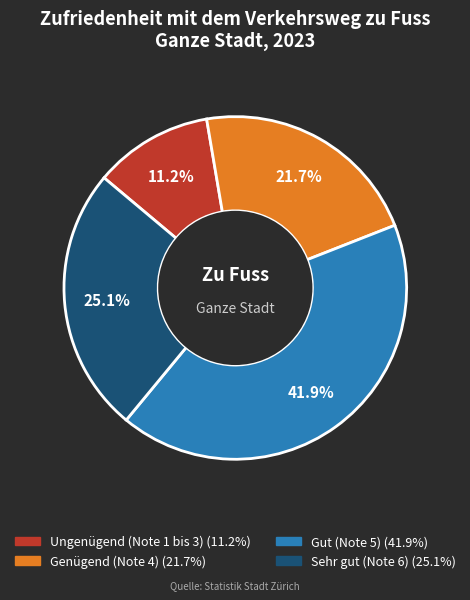

Is Ungenügend (Note 1 bis 3) the majority of the pie?

No